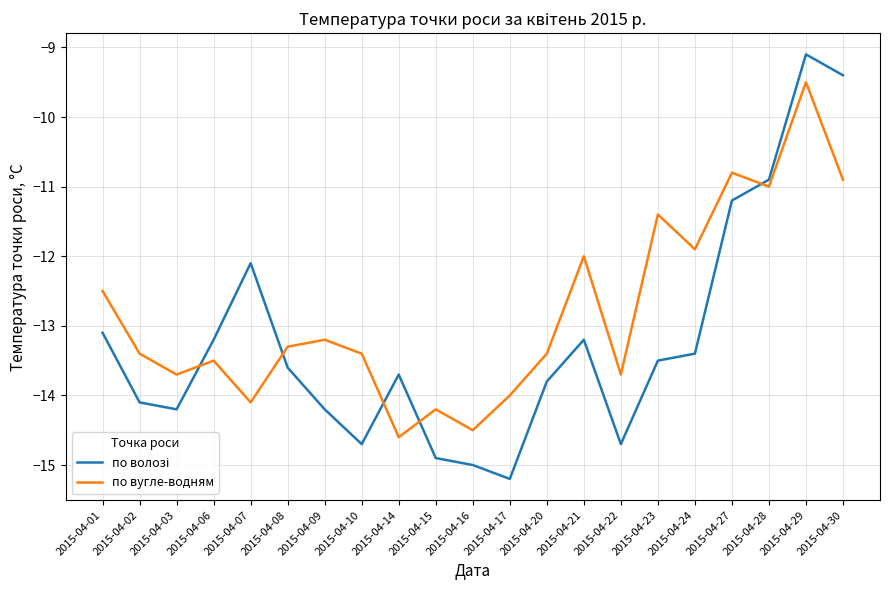

Read the по вугле-водням value at 2015-04-17.

-14.0